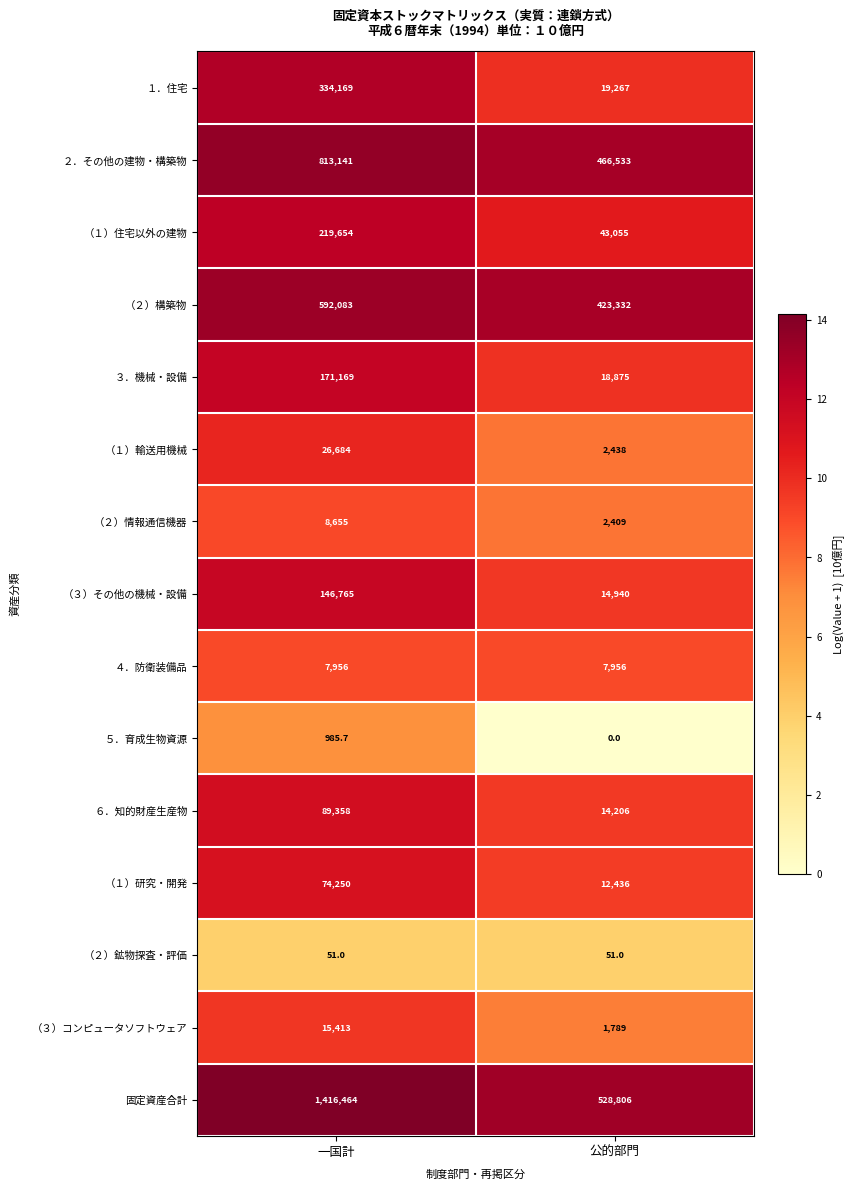

At 公的部門, list the series in order from smallest to largest.

５．育成生物資源, （２）鉱物探査・評価, （３）コンピュータソフトウェア, （２）情報通信機器, （１）輸送用機械, ４．防衛装備品, （１）研究・開発, ６．知的財産生産物, （３）その他の機械・設備, ３．機械・設備, １．住宅, （１）住宅以外の建物, （２）構築物, ２．その他の建物・構築物, 固定資産合計